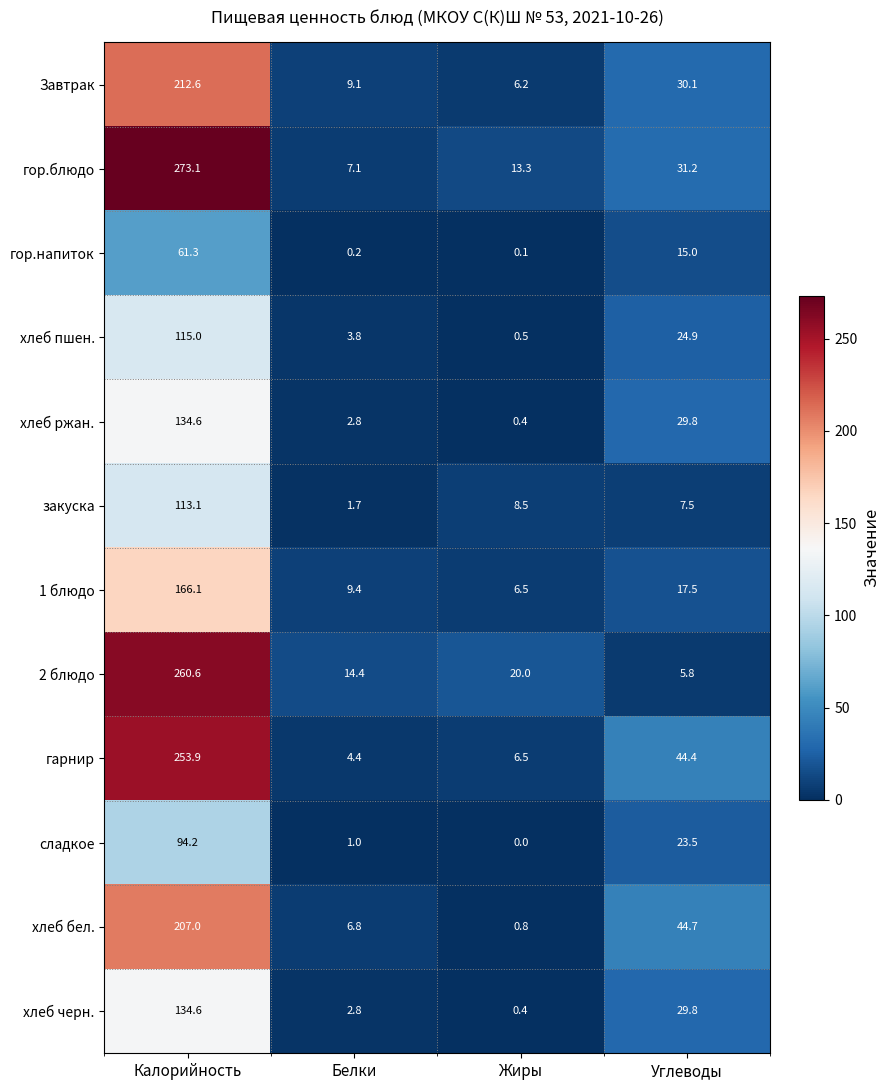

Where is хлеб ржан. nearest to the value 67?

Углеводы